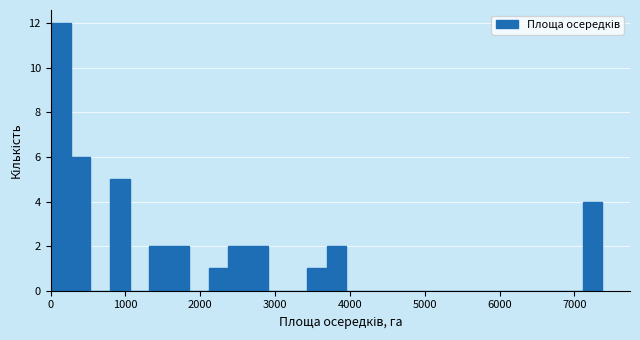

Read against the x-axis, roughly where is the centre of the tallest bar?

100